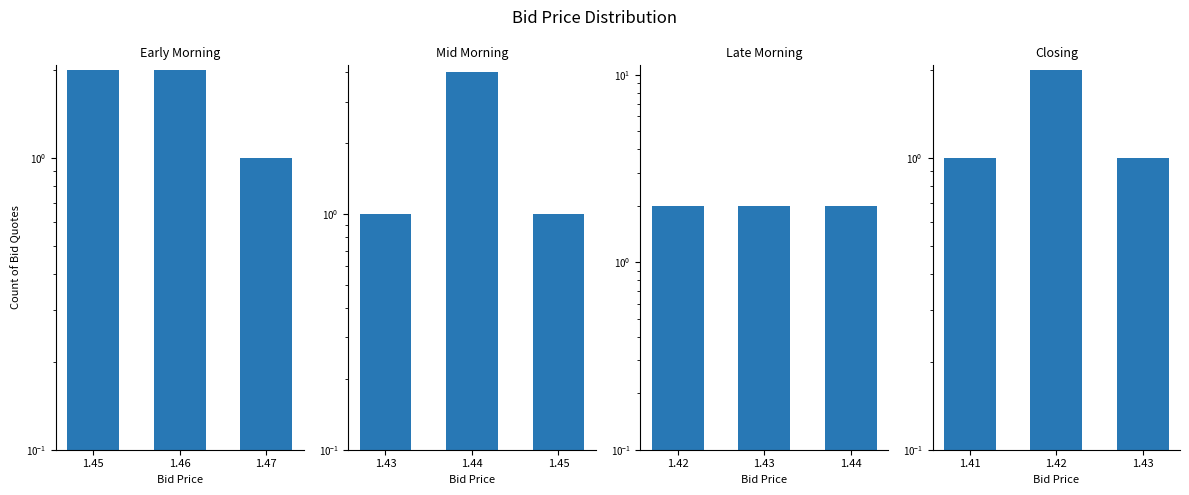

What is the minimum value shown in the chart?

1